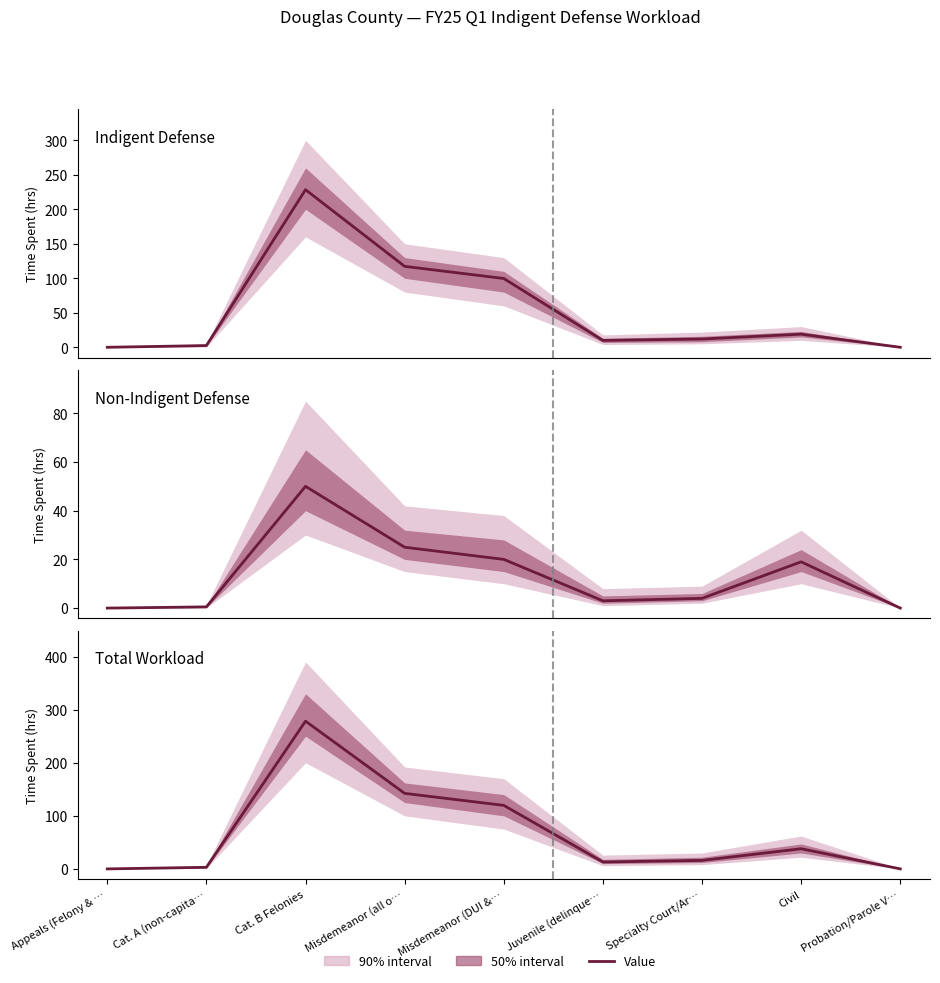

What is the change in value from Juvenile (delinque… to Probation/Parole V…?

-13.0